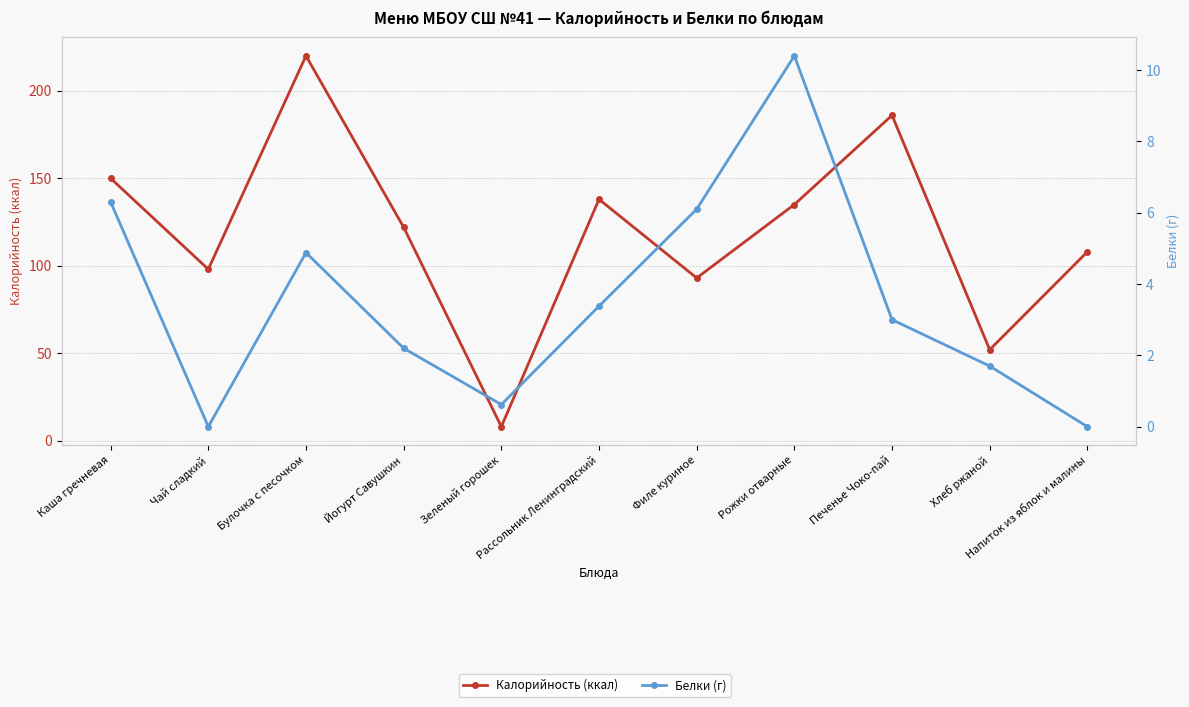

List the labels in order of Калорийность (ккал) value, largest first.

Булочка с песочком, Печенье Чоко-пай, Каша гречневая, Рассольник Ленинградский, Рожки отварные, Йогурт Савушкин, Напиток из яблок и малины, Чай сладкий, Филе куриное, Хлеб ржаной, Зеленый горошек